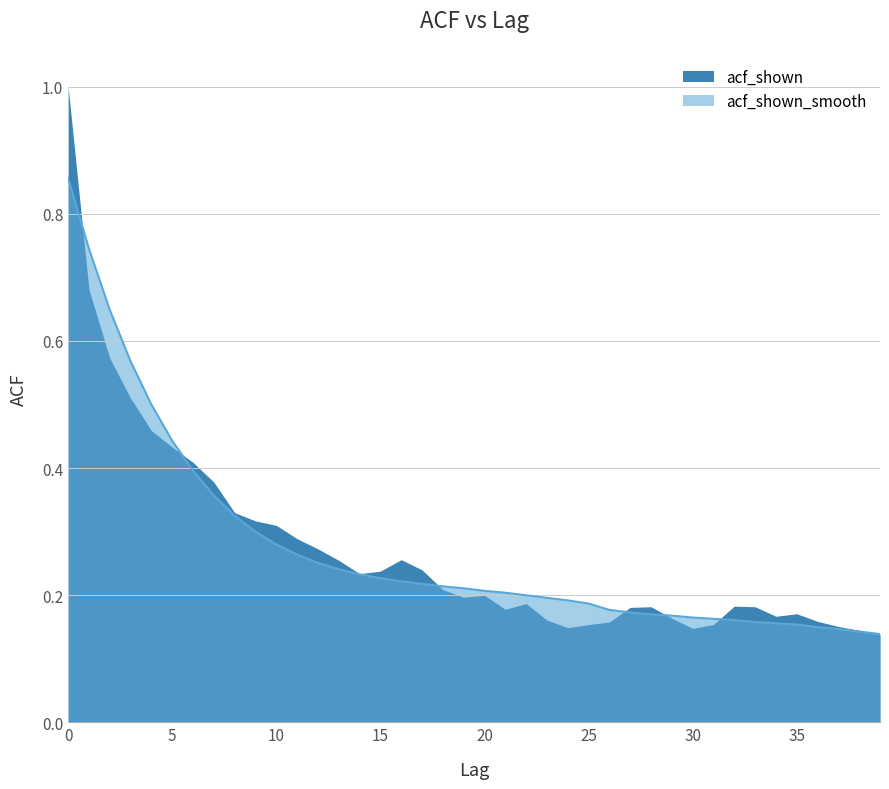

At which label is the value closest to 0?

39